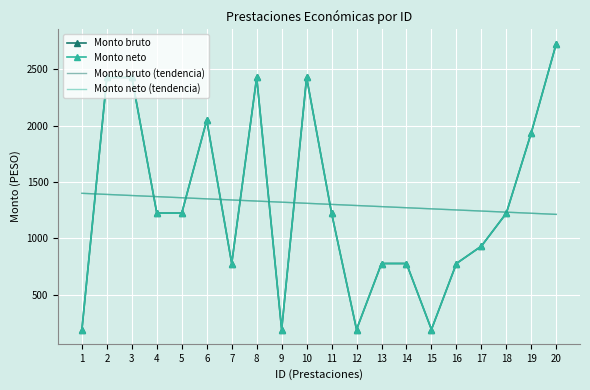

Reading right to left, transcribe all the data shown in this chart.

Monto bruto: 20=2726.0	19=1936.9	18=1223.6	17=931.2	16=777.4	15=192.6	14=777.4	13=777.4	12=192.6	11=1223.6	10=2426.0	9=192.6	8=2426.0	7=777.4	6=2047.9	5=1223.6	4=1223.6	3=2426.0	2=2426.0	1=192.6
Monto neto: 20=2726.0	19=1936.9	18=1223.6	17=931.2	16=777.4	15=192.6	14=777.4	13=777.4	12=192.6	11=1223.6	10=2426.0	9=192.6	8=2426.0	7=777.4	6=2047.9	5=1223.6	4=1223.6	3=2426.0	2=2426.0	1=192.6
Monto bruto (tendencia): 20=1212.7	19=1222.5	18=1232.3	17=1242.2	16=1252.0	15=1261.8	14=1271.6	13=1281.5	12=1291.3	11=1301.1	10=1311.0	9=1320.8	8=1330.6	7=1340.4	6=1350.3	5=1360.1	4=1369.9	3=1379.7	2=1389.6	1=1399.4
Monto neto (tendencia): 20=1212.7	19=1222.5	18=1232.3	17=1242.2	16=1252.0	15=1261.8	14=1271.6	13=1281.5	12=1291.3	11=1301.1	10=1311.0	9=1320.8	8=1330.6	7=1340.4	6=1350.3	5=1360.1	4=1369.9	3=1379.7	2=1389.6	1=1399.4